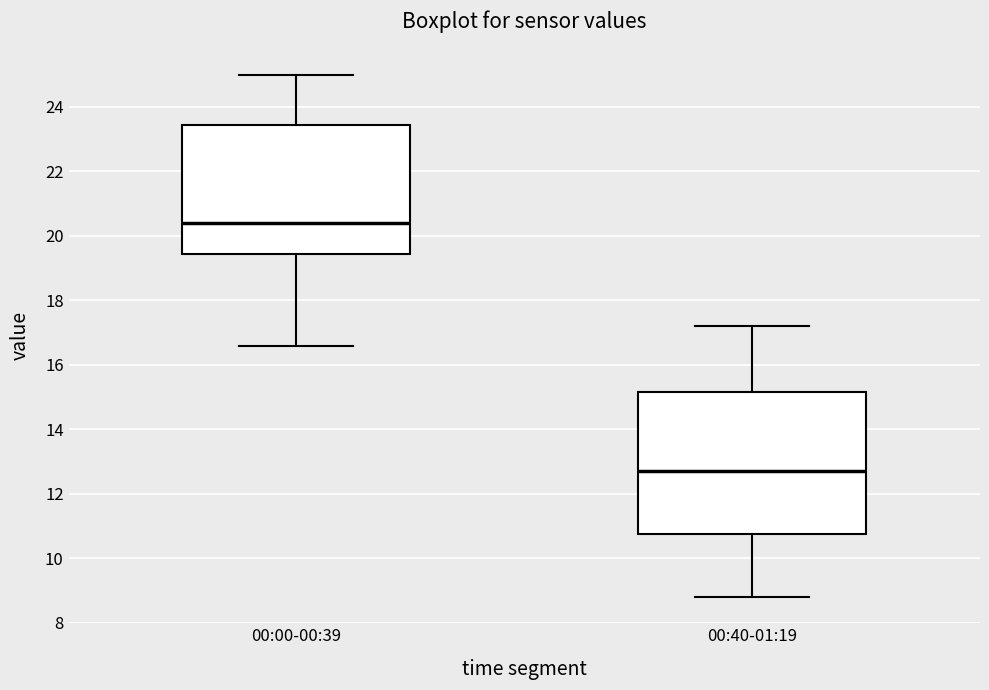

Where does the median line of the box for 00:00-00:39 sit on the y-axis? The values are not printed on the chart, so give them approximately, as read against the axis.

20.4